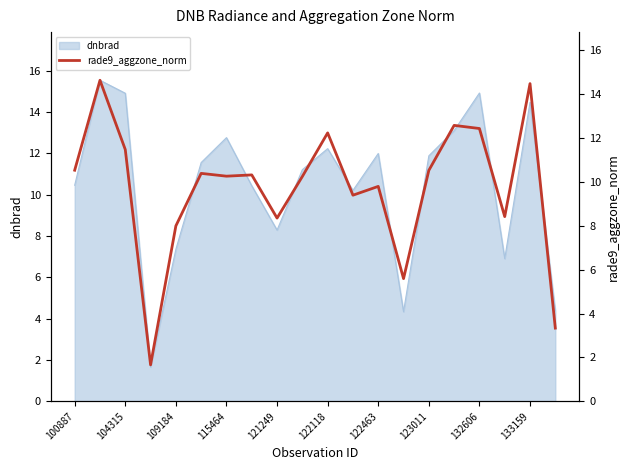

What is the highest value of the dnbrad series?

15.5